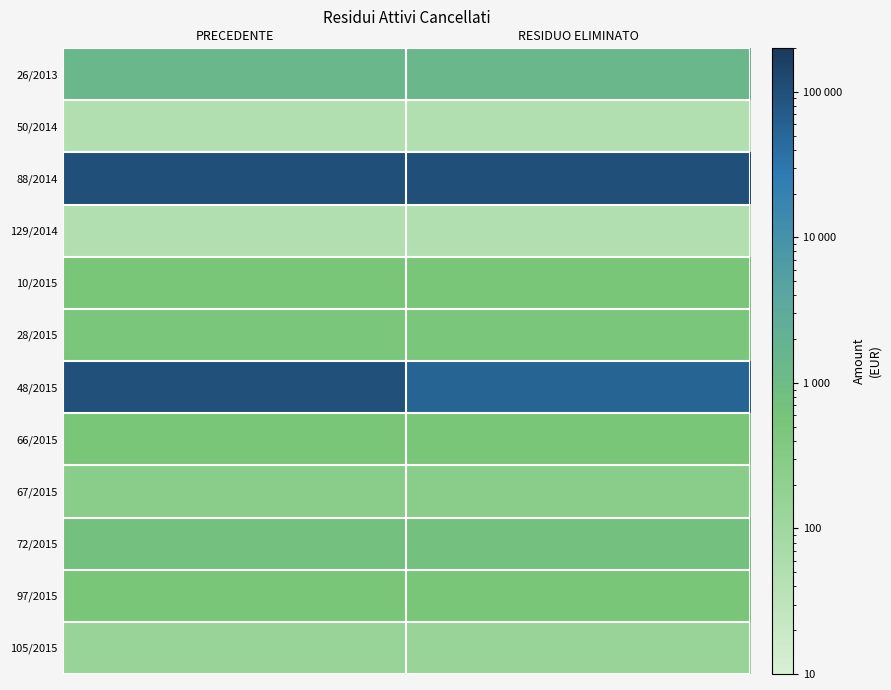

Reading left to right, extract all data points from this chart.

26/2013: PRECEDENTE=1366.6	RESIDUO ELIMINATO=1366.6
50/2014: PRECEDENTE=49.7	RESIDUO ELIMINATO=49.7
88/2014: PRECEDENTE=100588.3	RESIDUO ELIMINATO=100588.3
129/2014: PRECEDENTE=50.5	RESIDUO ELIMINATO=50.5
10/2015: PRECEDENTE=515.8	RESIDUO ELIMINATO=515.8
28/2015: PRECEDENTE=489.7	RESIDUO ELIMINATO=489.7
48/2015: PRECEDENTE=97332.4	RESIDUO ELIMINATO=54379.9
66/2015: PRECEDENTE=500.0	RESIDUO ELIMINATO=500.0
67/2015: PRECEDENTE=250.0	RESIDUO ELIMINATO=250.0
72/2015: PRECEDENTE=760.0	RESIDUO ELIMINATO=760.0
97/2015: PRECEDENTE=505.0	RESIDUO ELIMINATO=505.0
105/2015: PRECEDENTE=141.8	RESIDUO ELIMINATO=141.8